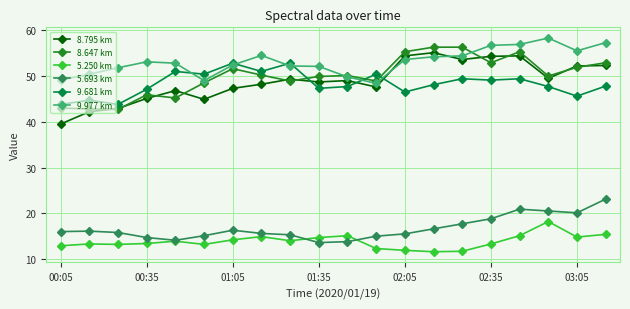

True or false: 9.681 km and 5.693 km intersect in this chart.

False